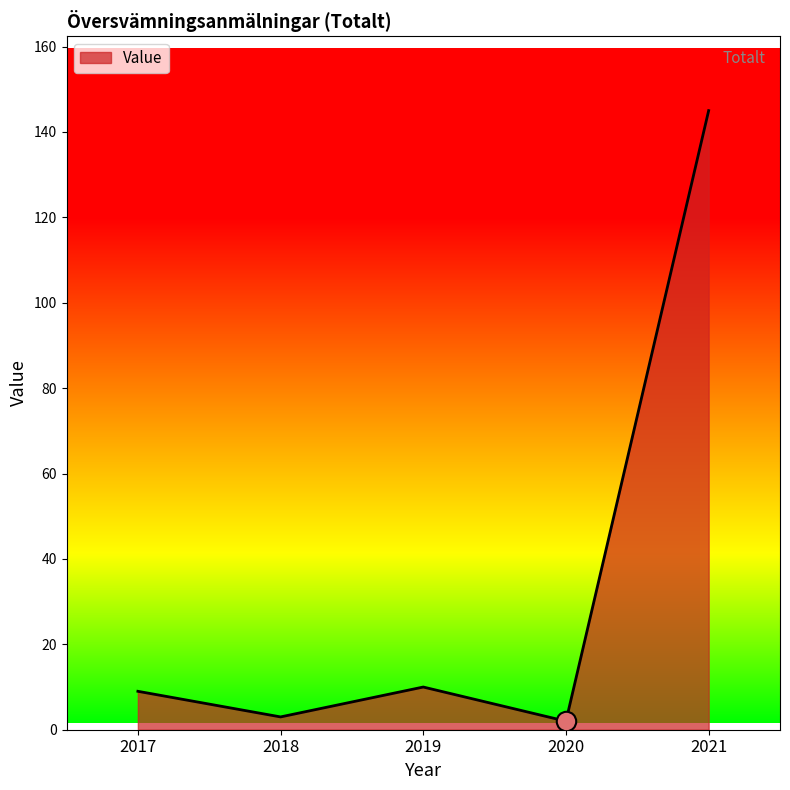

True or false: there are more than 1 points higher than both neighbors.

False